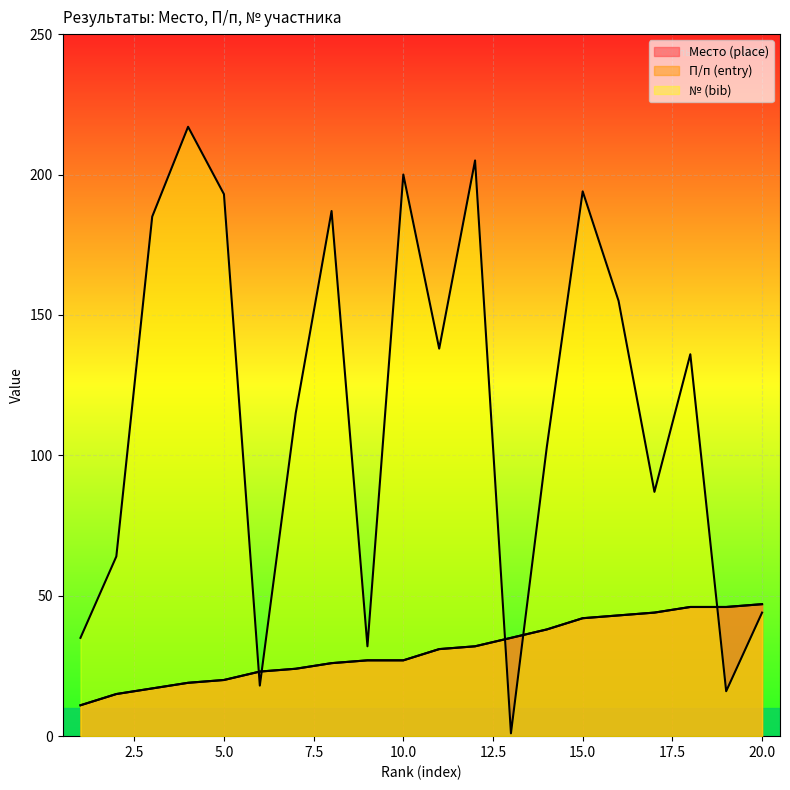

Is the value of № (bib) at 3 greater than the value of Место (place) at 3?

Yes